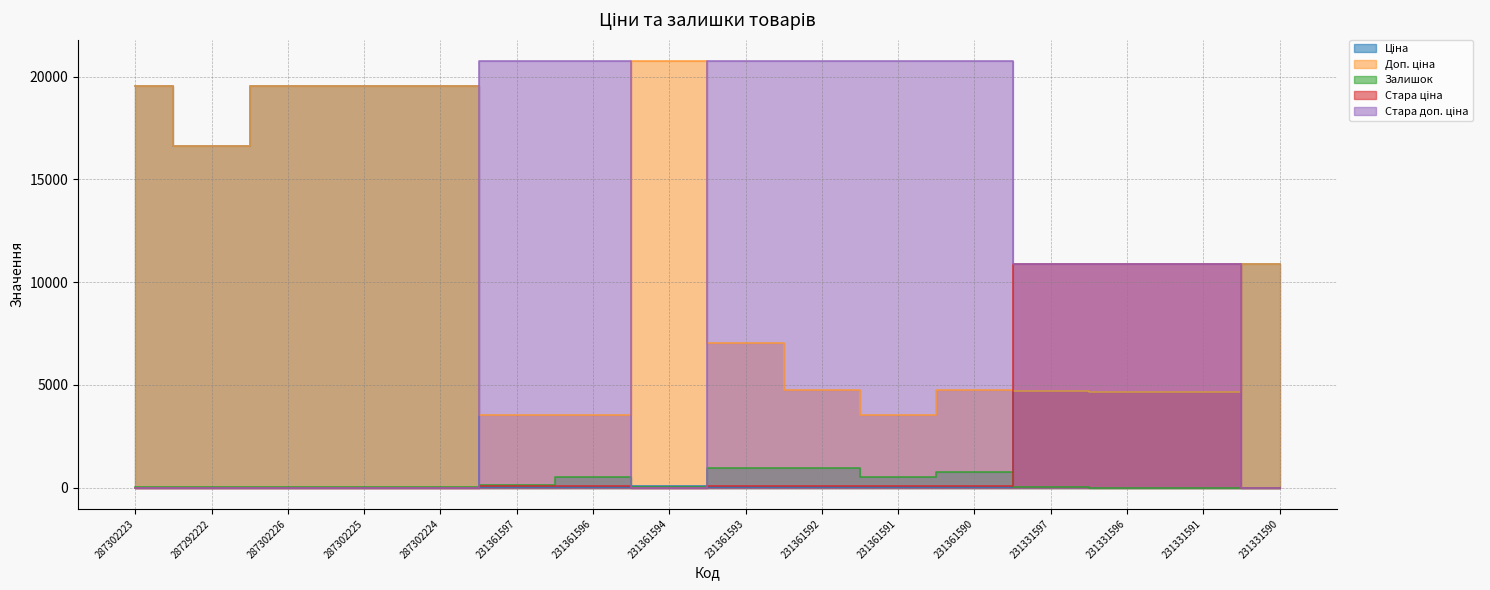

What position from the left is 231361590?

12